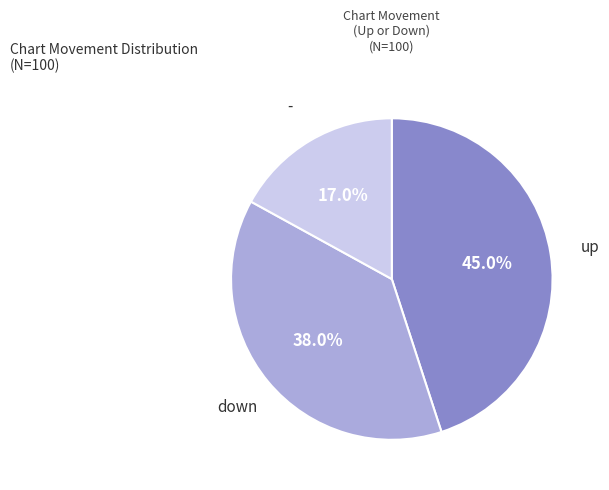

Is there a majority slice in this chart?

No